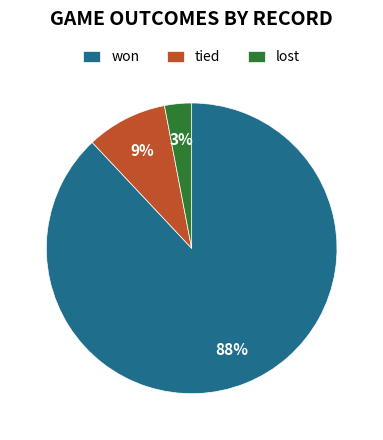

Count the number of slices in the pie.

3